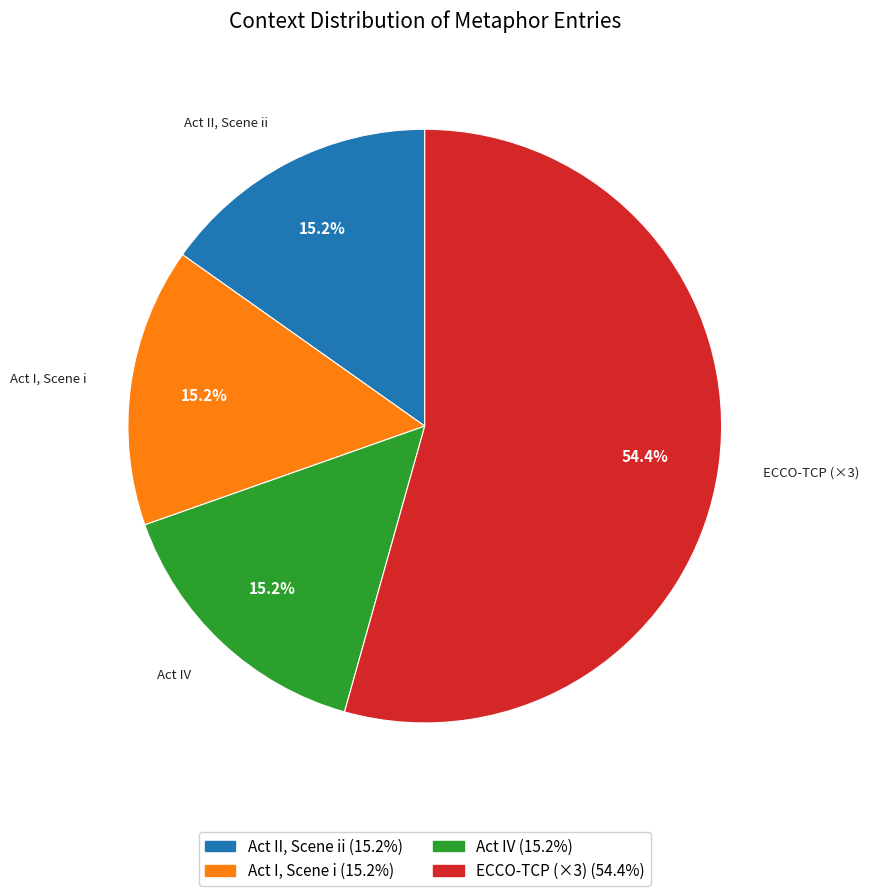

Which category has the biggest portion of the pie?

ECCO-TCP